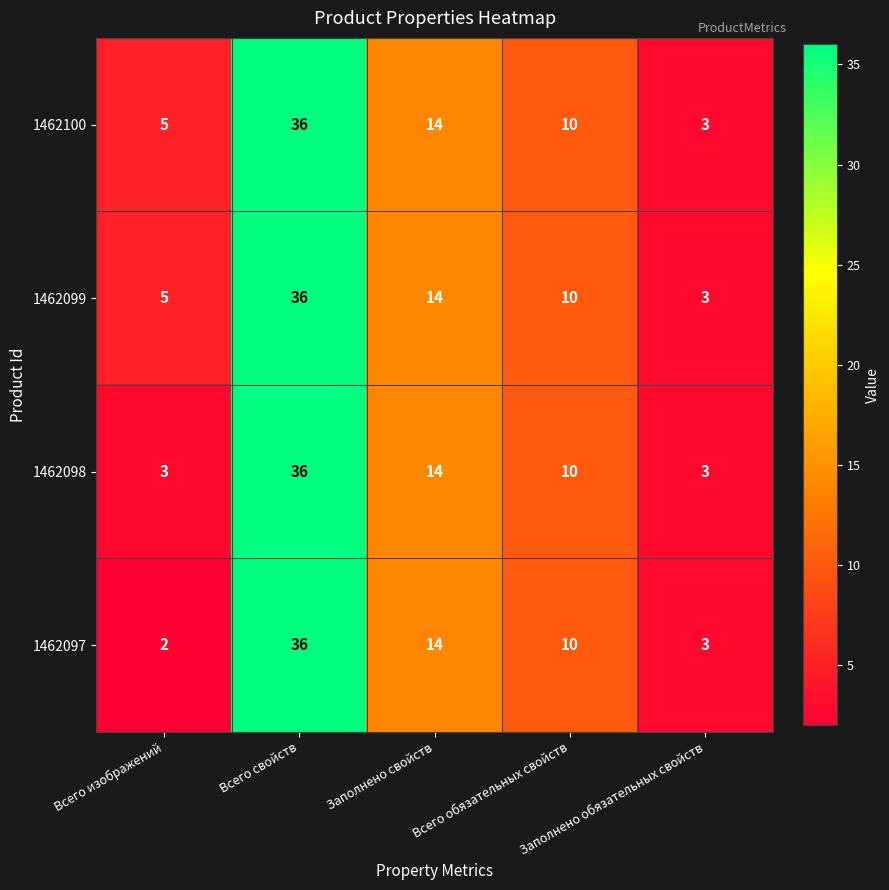

Which series has the widest spread of values?

1462097